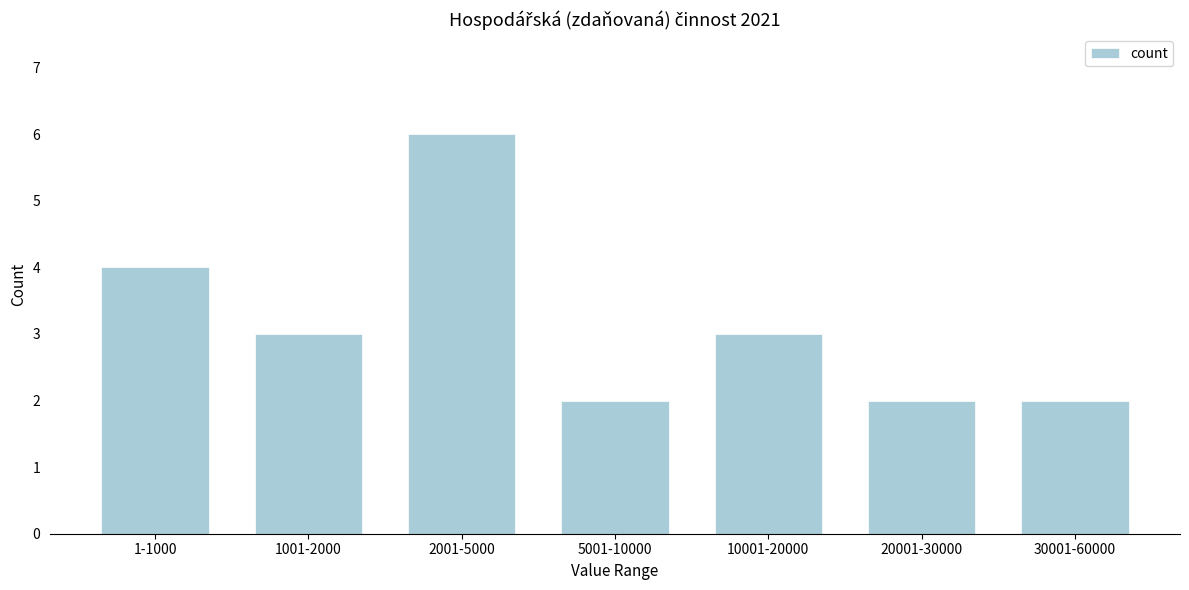

Reading right to left, what are all the values shown in this chart?

30001-60000=2	20001-30000=2	10001-20000=3	5001-10000=2	2001-5000=6	1001-2000=3	1-1000=4